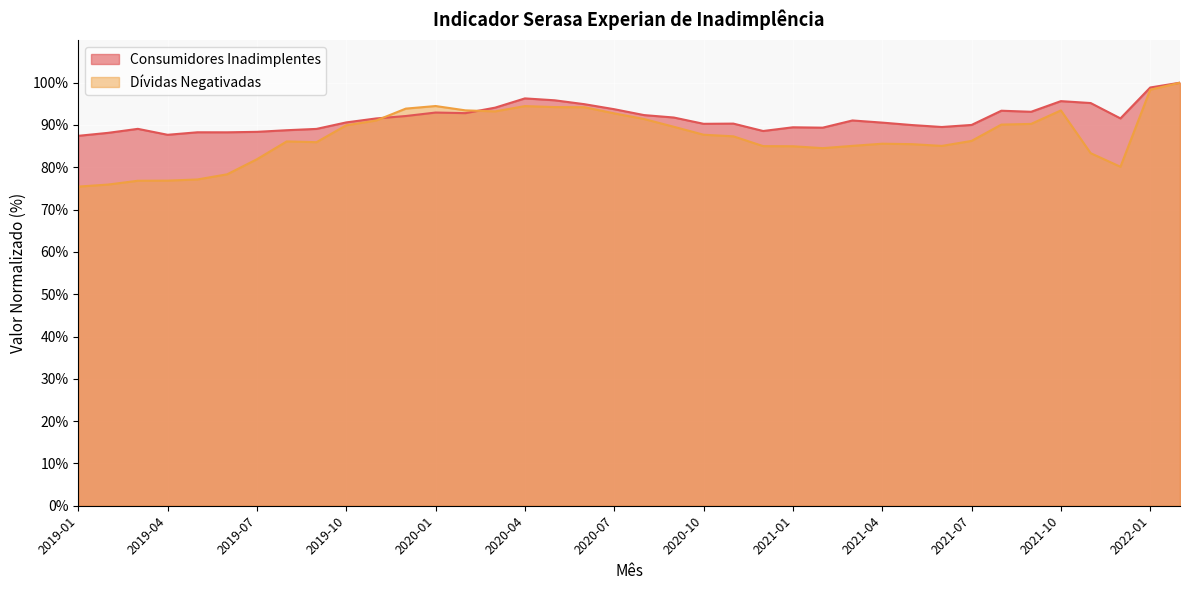

Between 2019-02 and 2020-12, which is larger?

2020-12